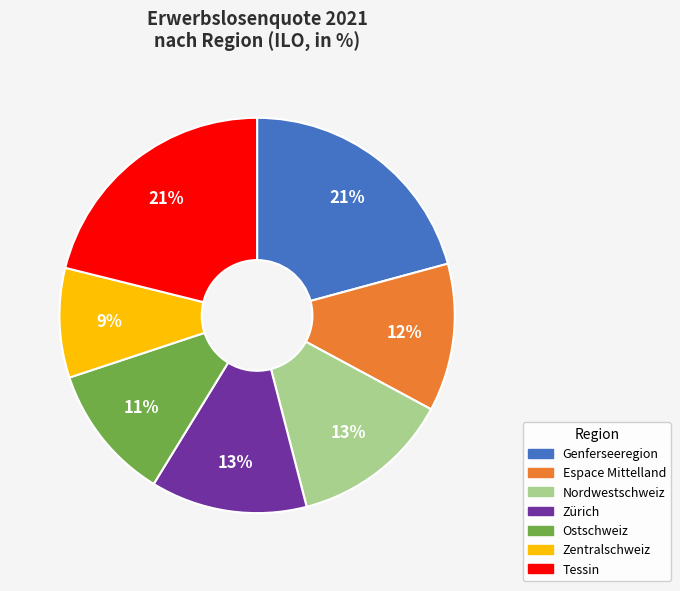

To the nearest percent, what is the difference between the Zentralschweiz and Espace Mittelland slice percentages?

3%